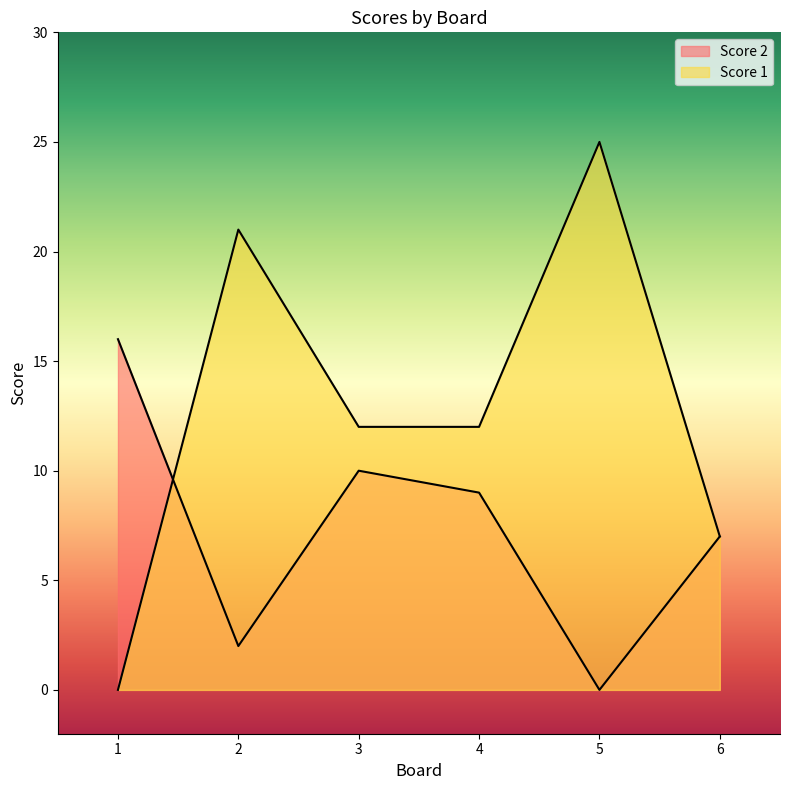

True or false: Score 1 has a value of 32 at 2.

False